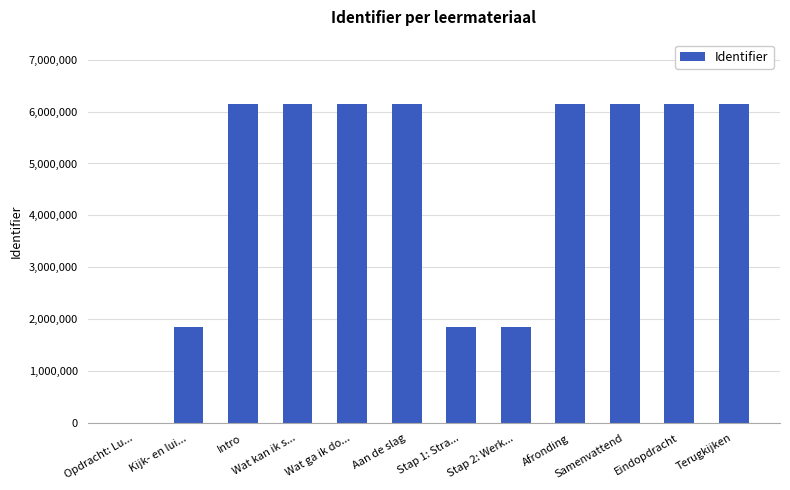

What is the sum of all values?

54777672